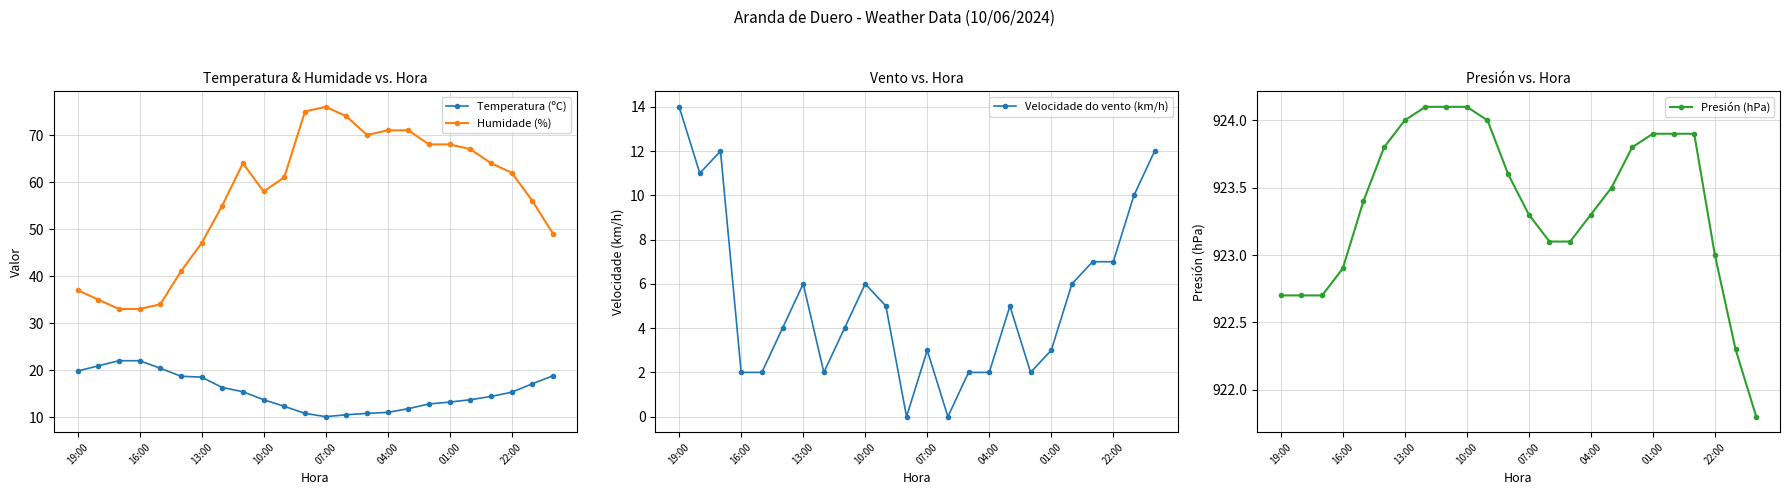

Is it true that Humidade (%) equals 24.3 at 19:00?

False